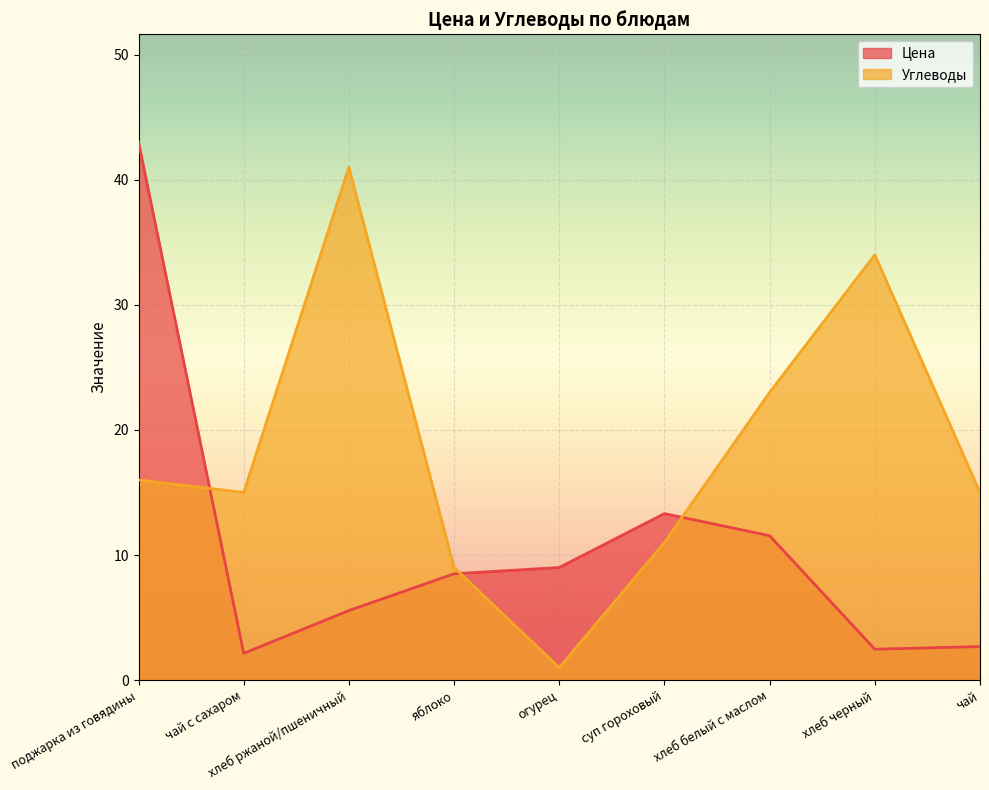

Reading left to right, what are all the values shown in this chart?

Цена: поджарка из говядины=43.0	чай с сахаром=2.1	хлеб ржаной/пшеничный=5.6	яблоко=8.5	огурец=9.0	суп гороховый=13.3	хлеб белый с маслом=11.5	хлеб черный=2.5	чай=2.7
Углеводы: поджарка из говядины=16.0	чай с сахаром=15.0	хлеб ржаной/пшеничный=41.0	яблоко=9.0	огурец=1.0	суп гороховый=11.0	хлеб белый с маслом=23.0	хлеб черный=34.0	чай=15.0